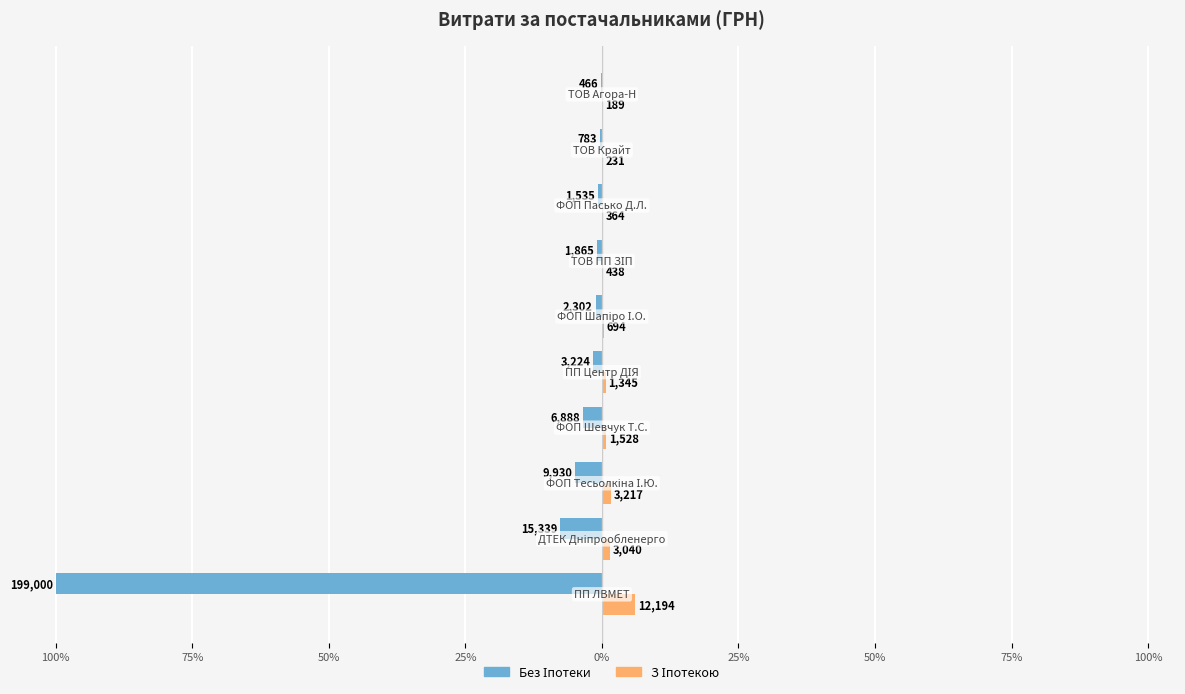

How many groups of bars are there?

10